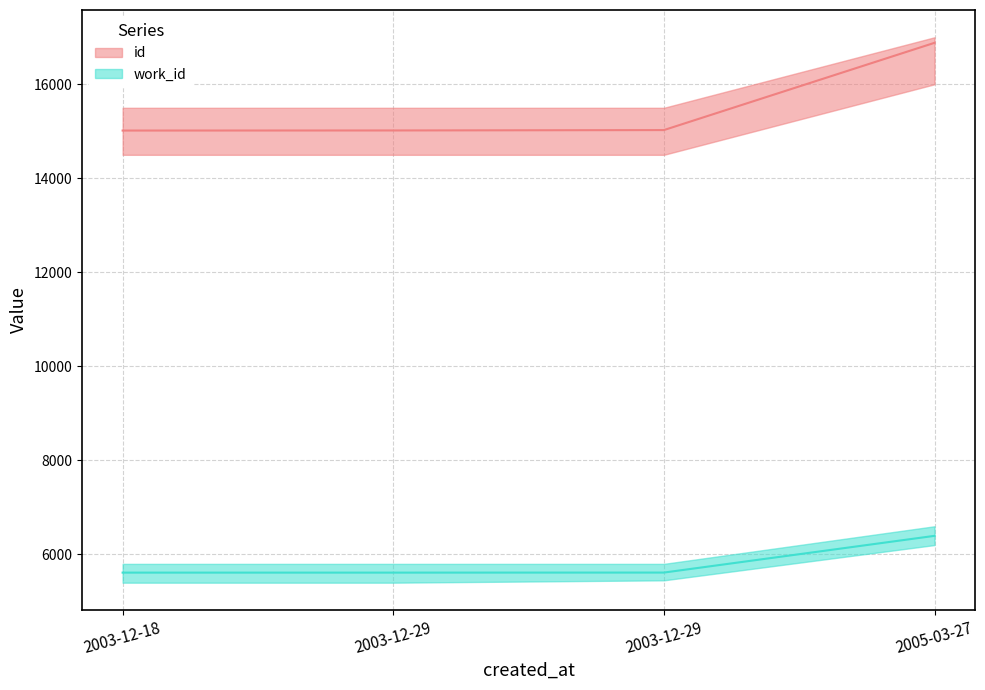

True or false: work_id and id intersect in this chart.

False